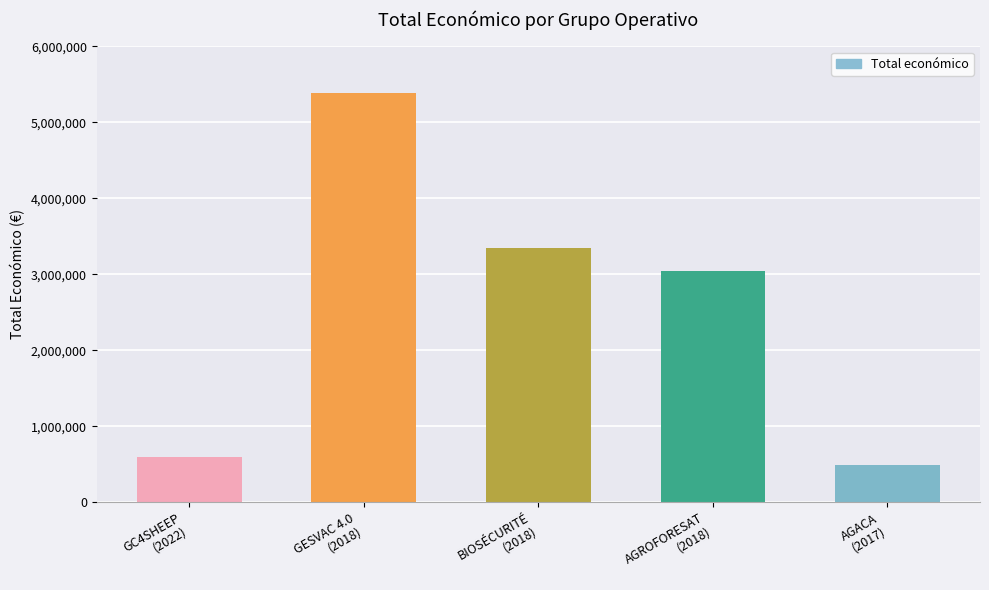

Reading right to left, transcribe all the data shown in this chart.

492343	3051573	3342252	5390598	599022